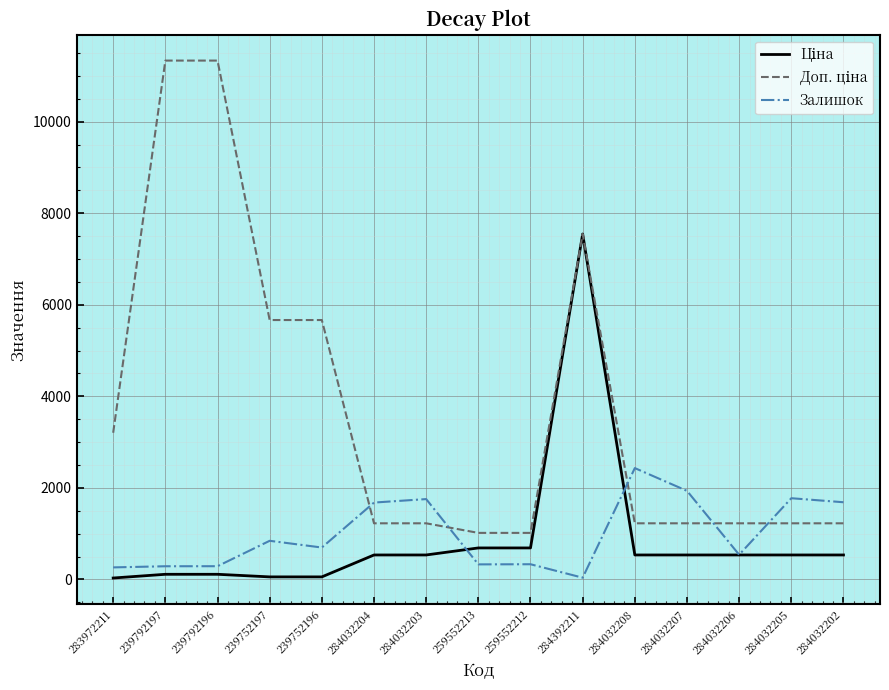

What is the greatest value displayed?

11334.0